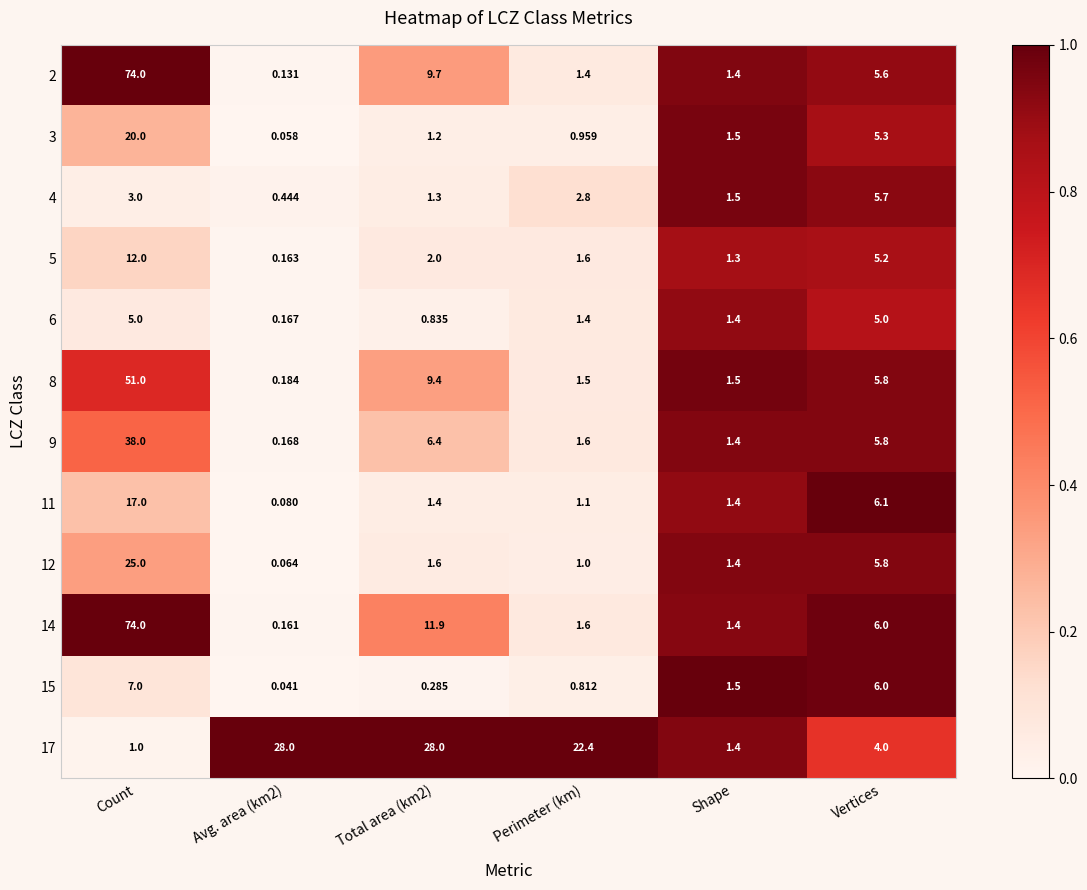

Where does the 12 series first go above 1?

Count